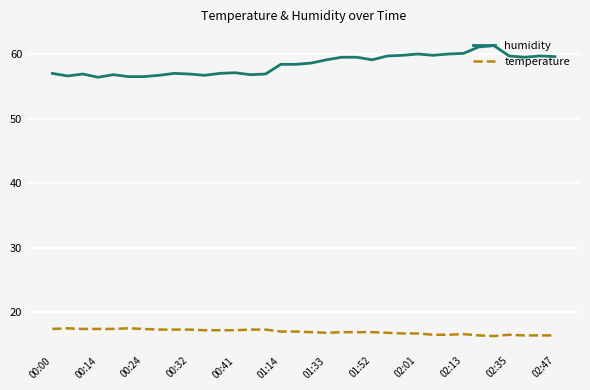

Rank the series by their maximum value, from highest to lowest.

humidity, temperature